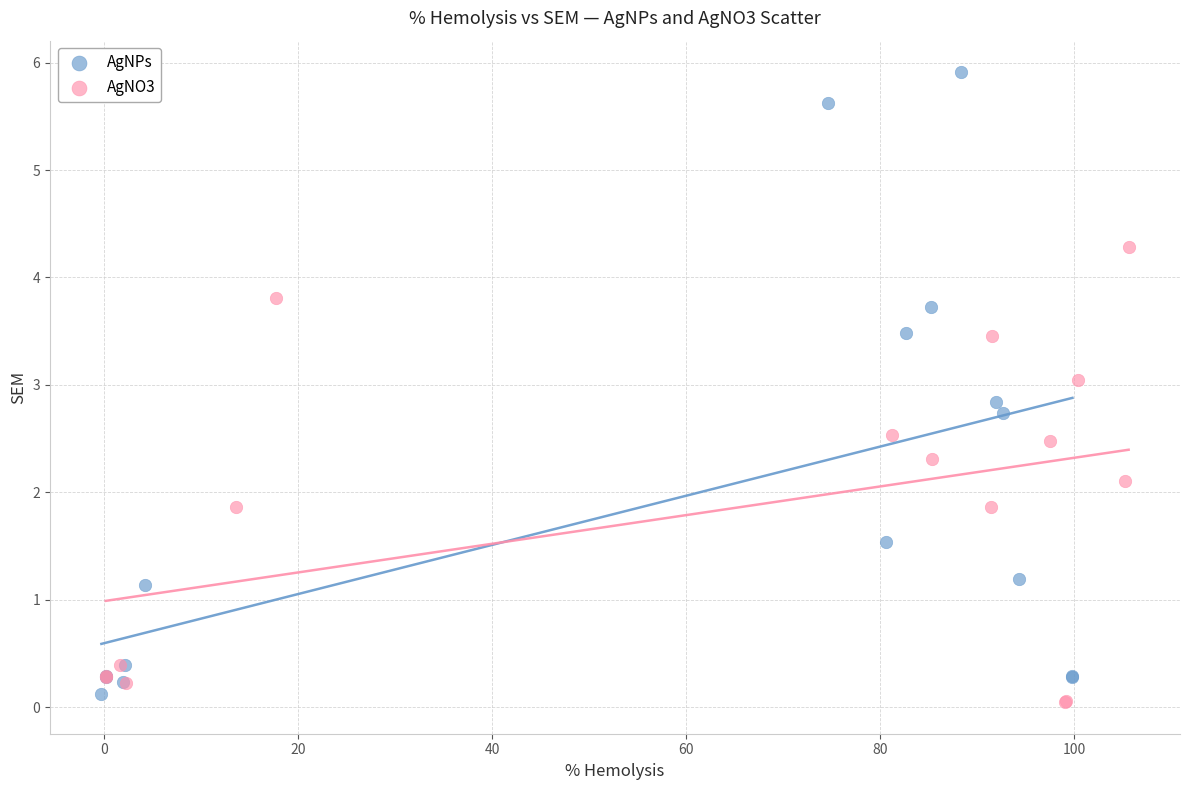

Which series has the widest spread of Y values?

AgNPs